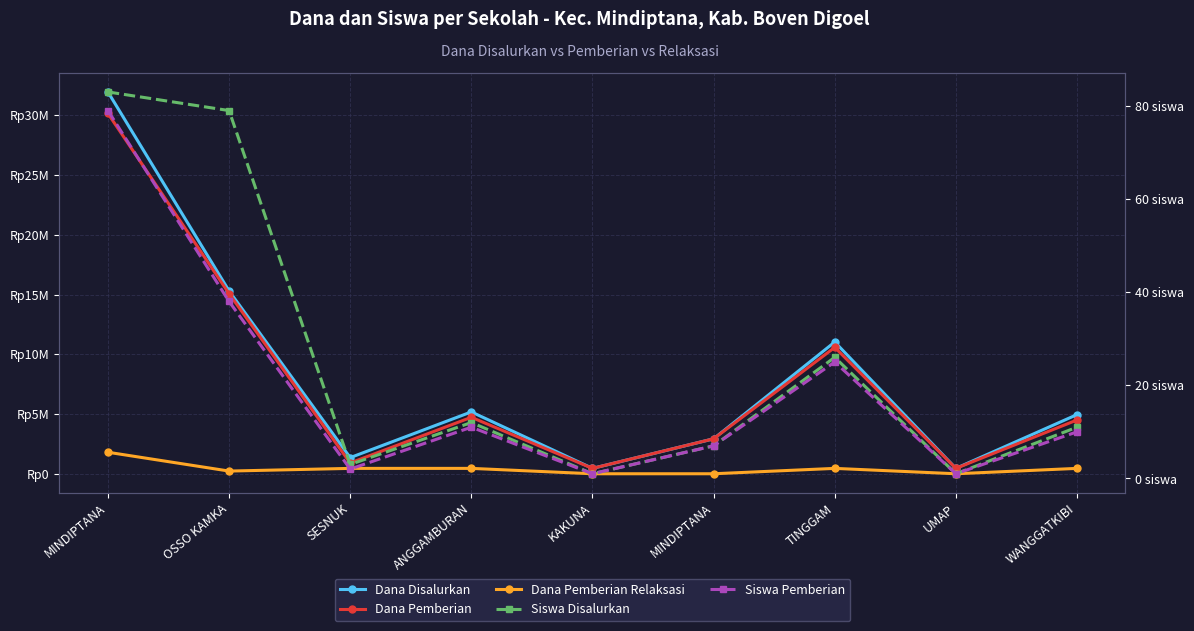

How many values in Dana Pemberian Relaksasi are above zero?

6